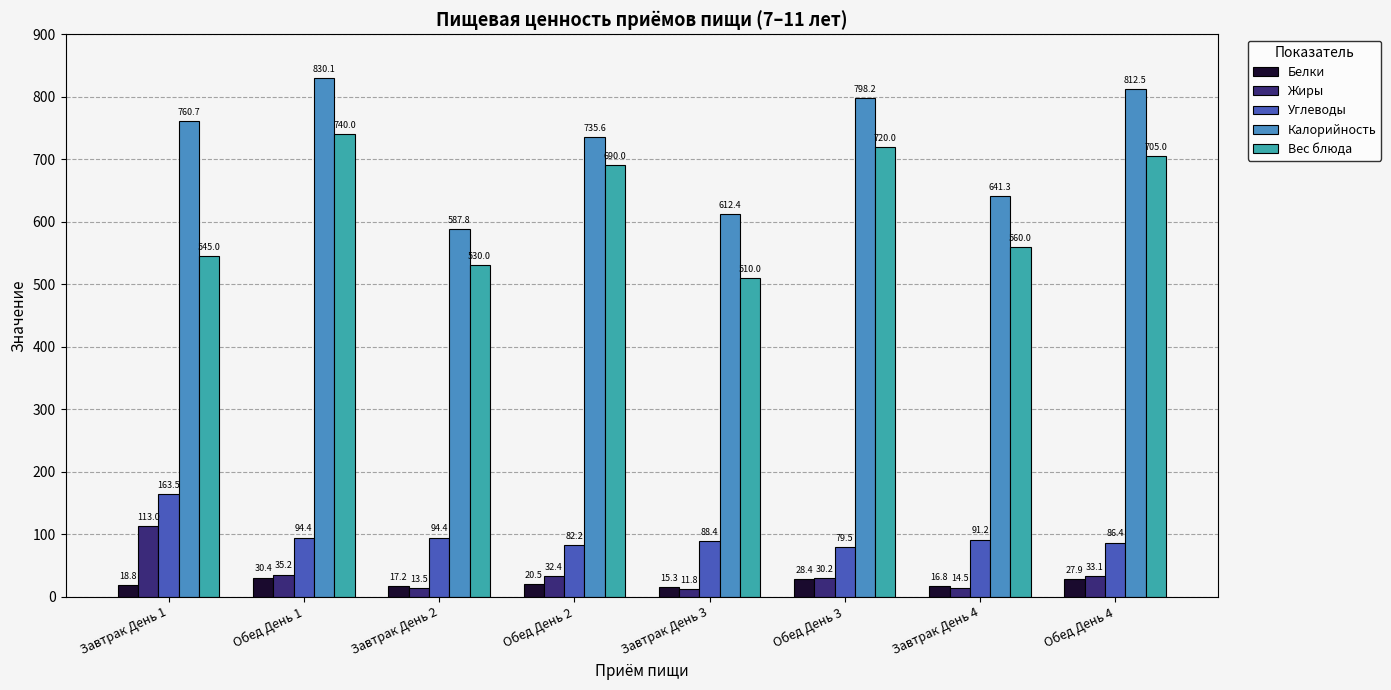

What position from the left is Завтрак День 2?

3